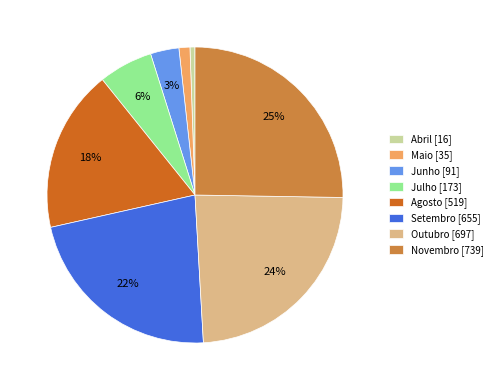

Which category has the biggest portion of the pie?

Novembro